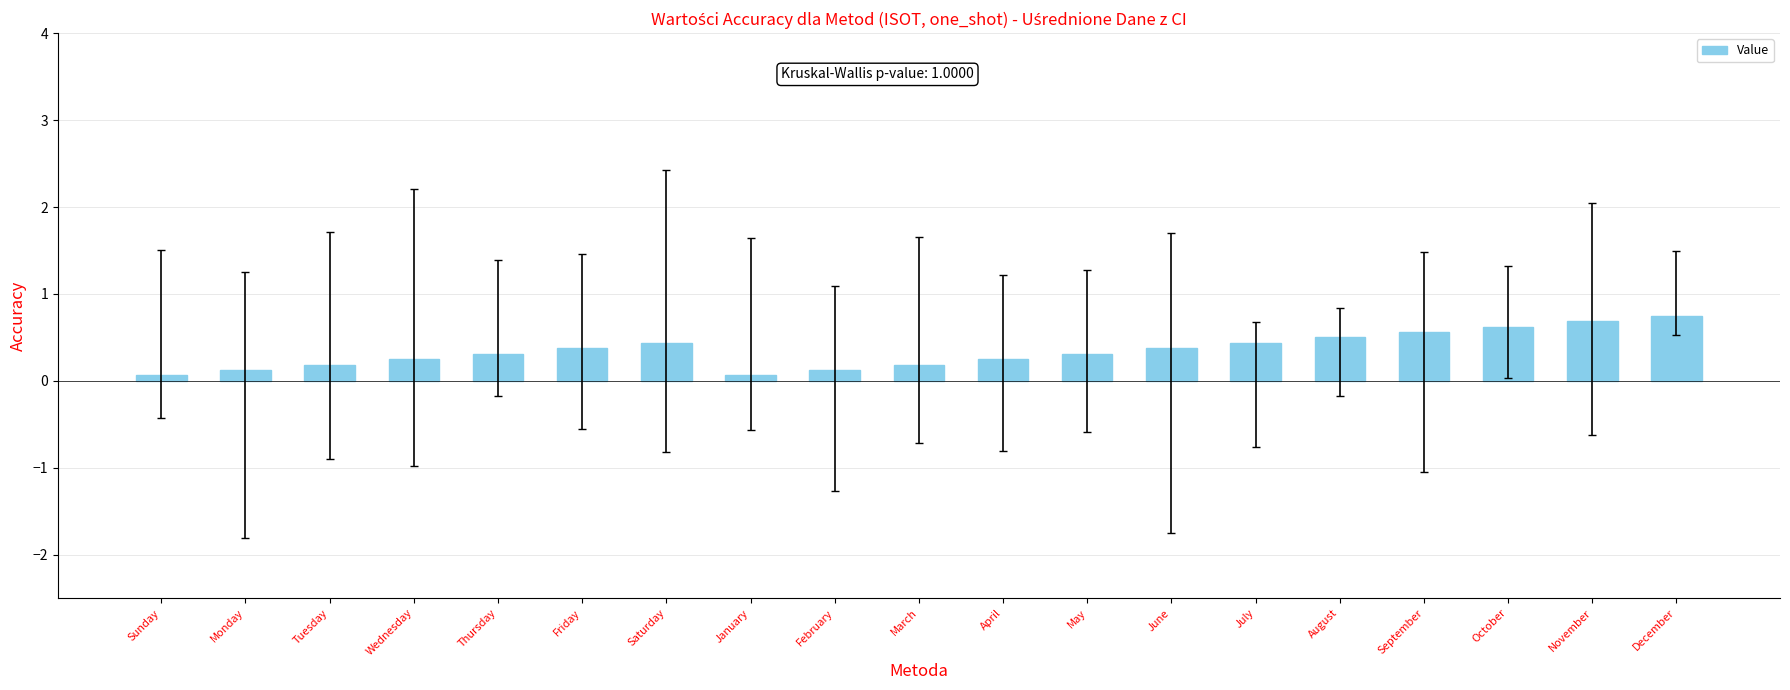

Does the chart contain any negative values?

No